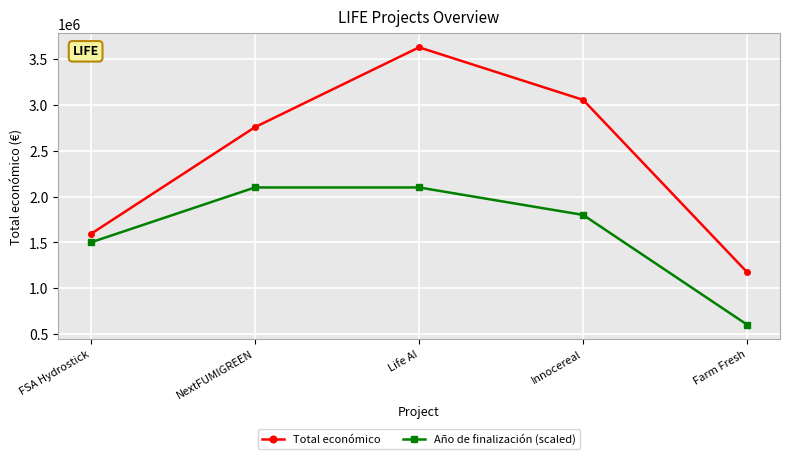

Is the value of Total económico at Innocereal greater than the value of Año de finalización (scaled) at Innocereal?

Yes